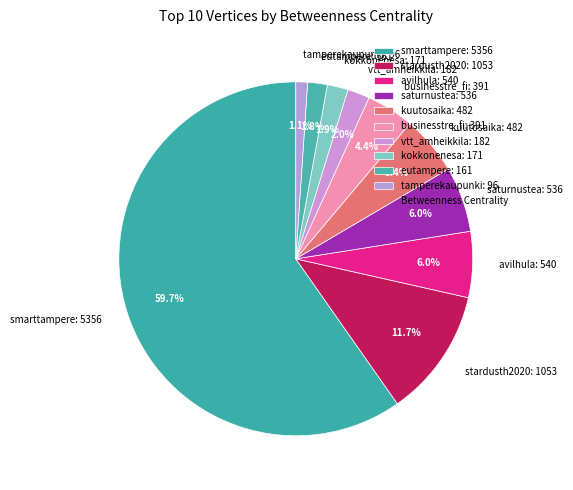

What is the total percentage of smarttampere and saturnustea?

65.7%